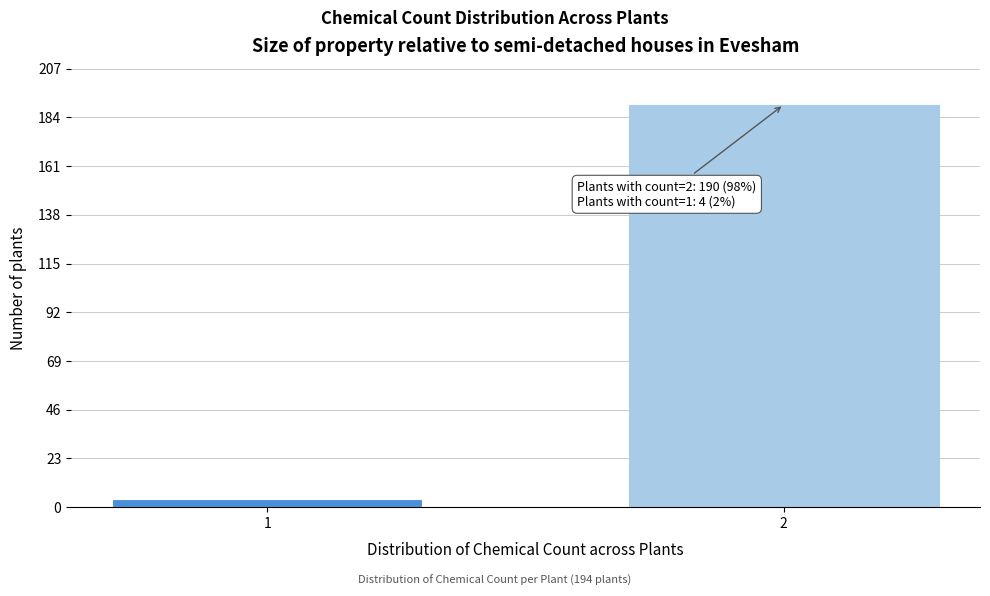

Reading left to right, transcribe all the data shown in this chart.

1=4	2=190